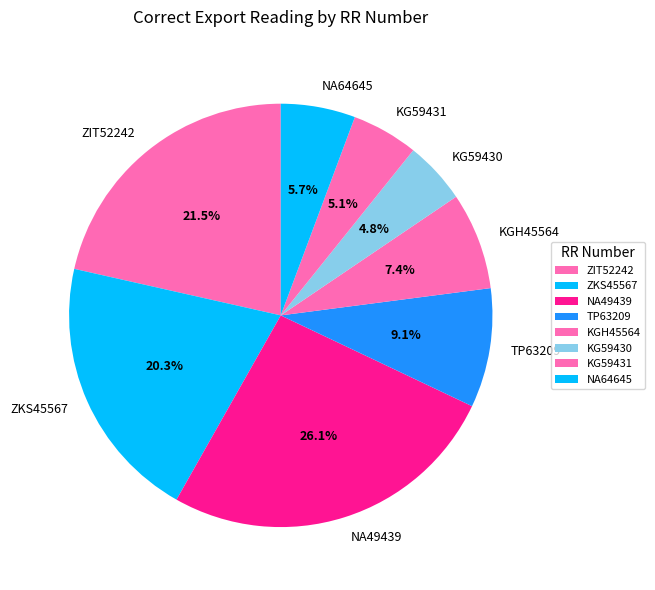

Is there a majority slice in this chart?

No